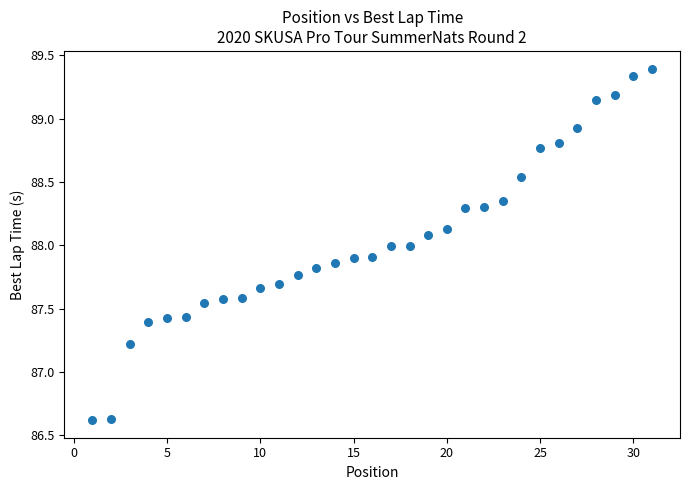

What is the range of Y values (max minus min)?

2.8